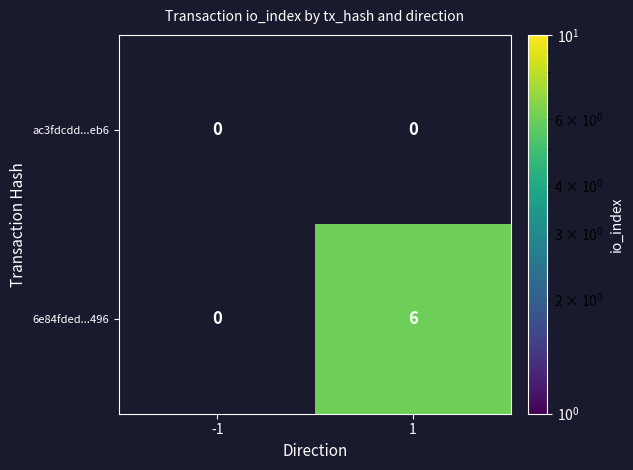

What is the approximate value of 6e84fded...496 at 1?

6